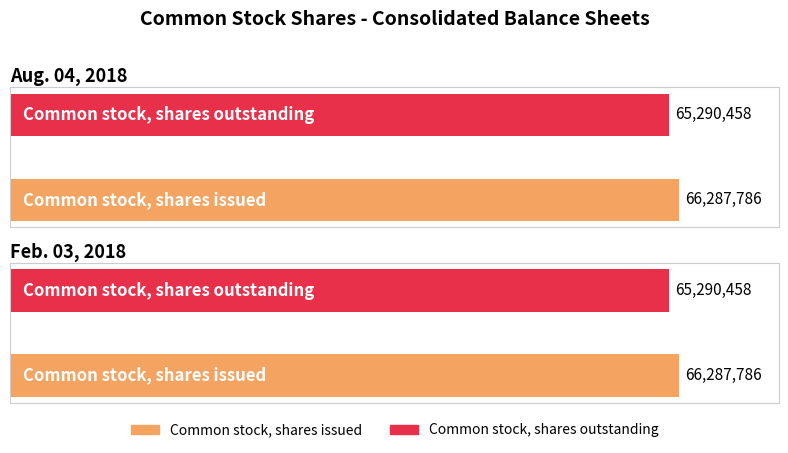

Reading left to right, what are all the values shown in this chart?

Aug. 04, 2018: 66287786	65290458
Feb. 03, 2018: 66287786	65290458